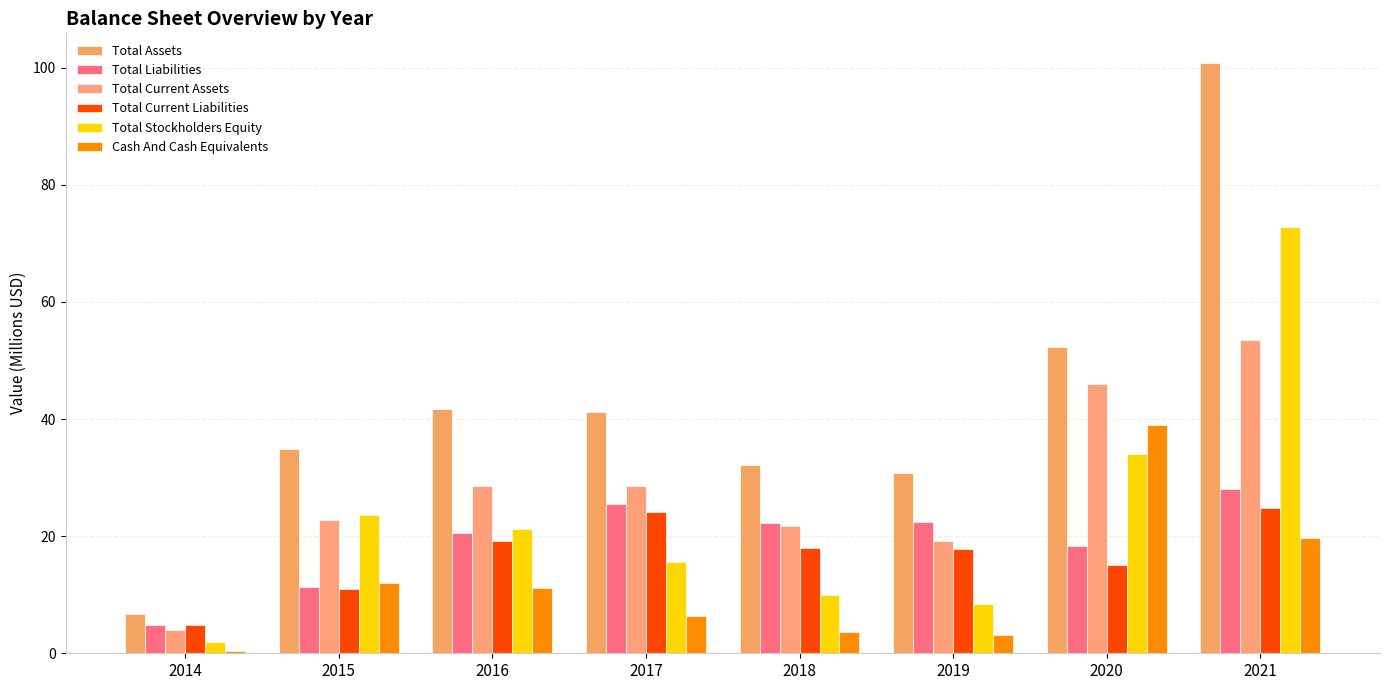

Which category has the lowest value in the Total Liabilities series?

2014